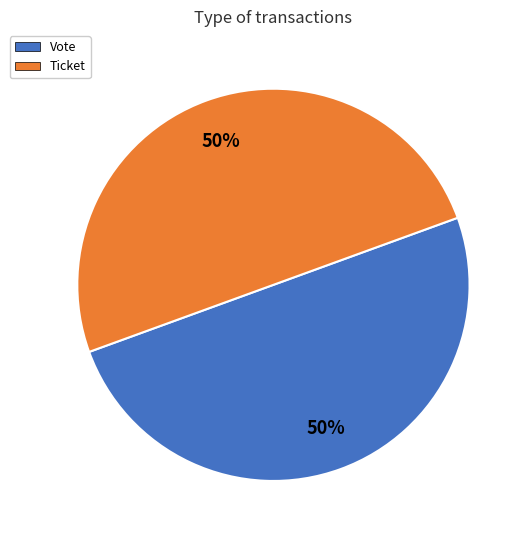

What percentage is the Vote slice, to the nearest percent?

50%